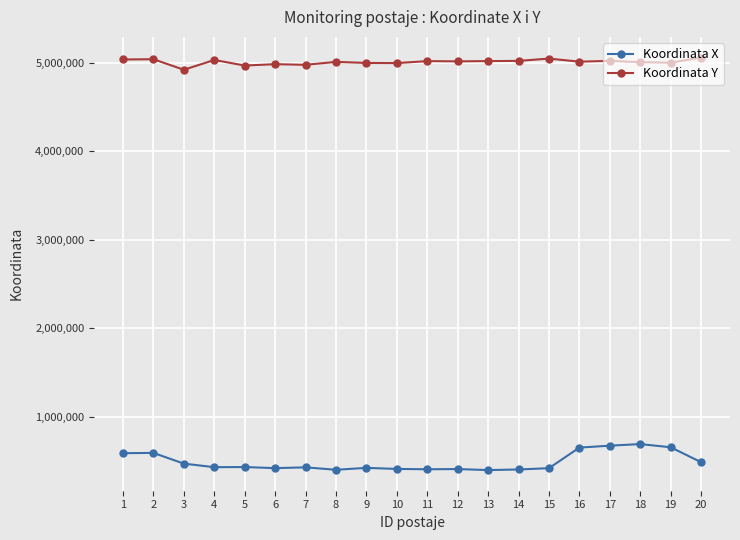

What is the sum of all Koordinata Y values?

100126365